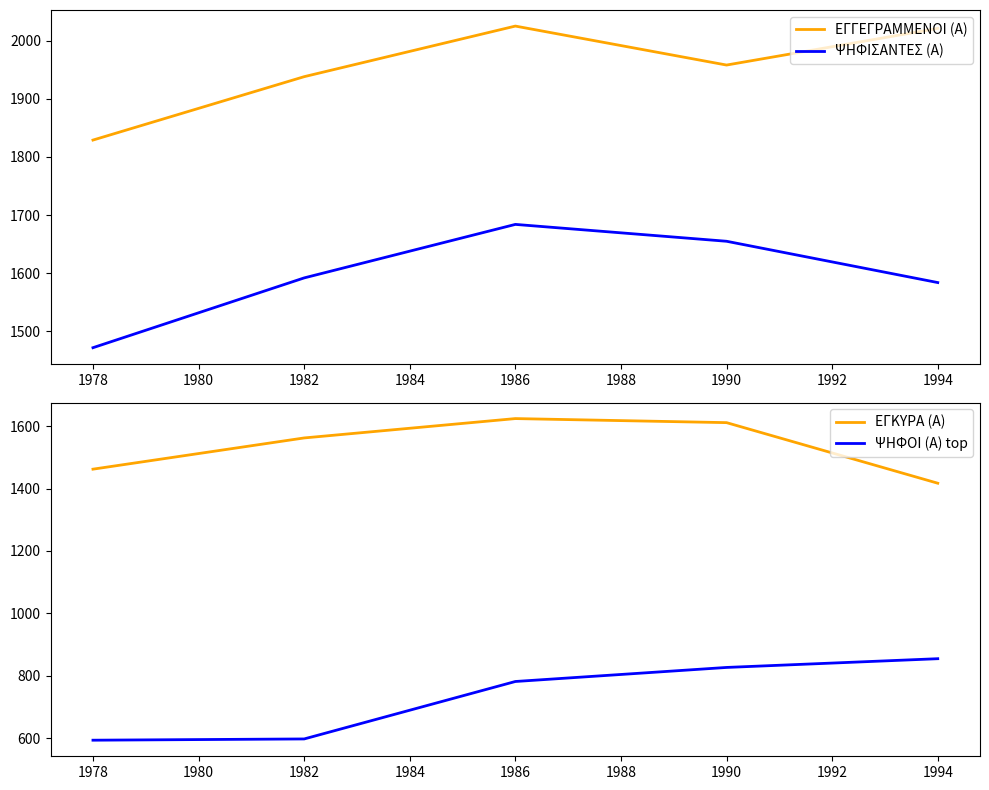

How many values in the ΕΓΓΕΓΡΑΜΜΕΝΟΙ (Α) series are below 1958?

2